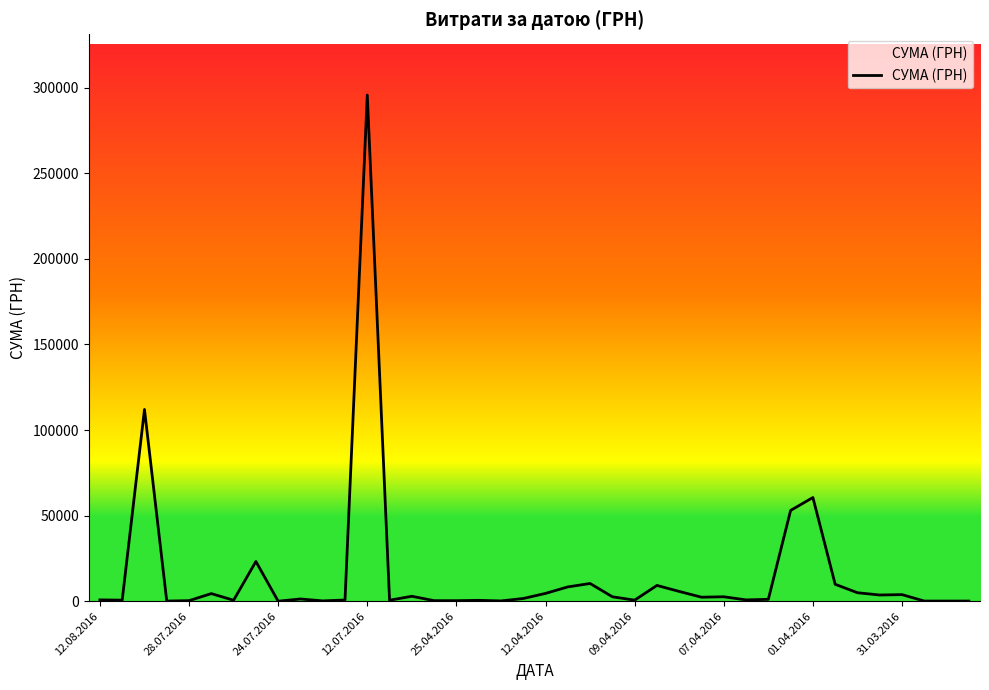

What is the maximum value shown in the chart?

295638.6